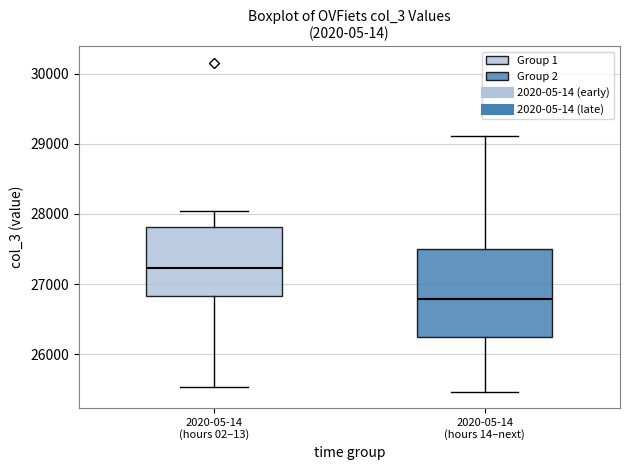

Where does the lower whisker of the box for 2020-05-14 (hours 14–next) end on the y-axis? The values are not printed on the chart, so give them approximately, as read against the axis.

25500